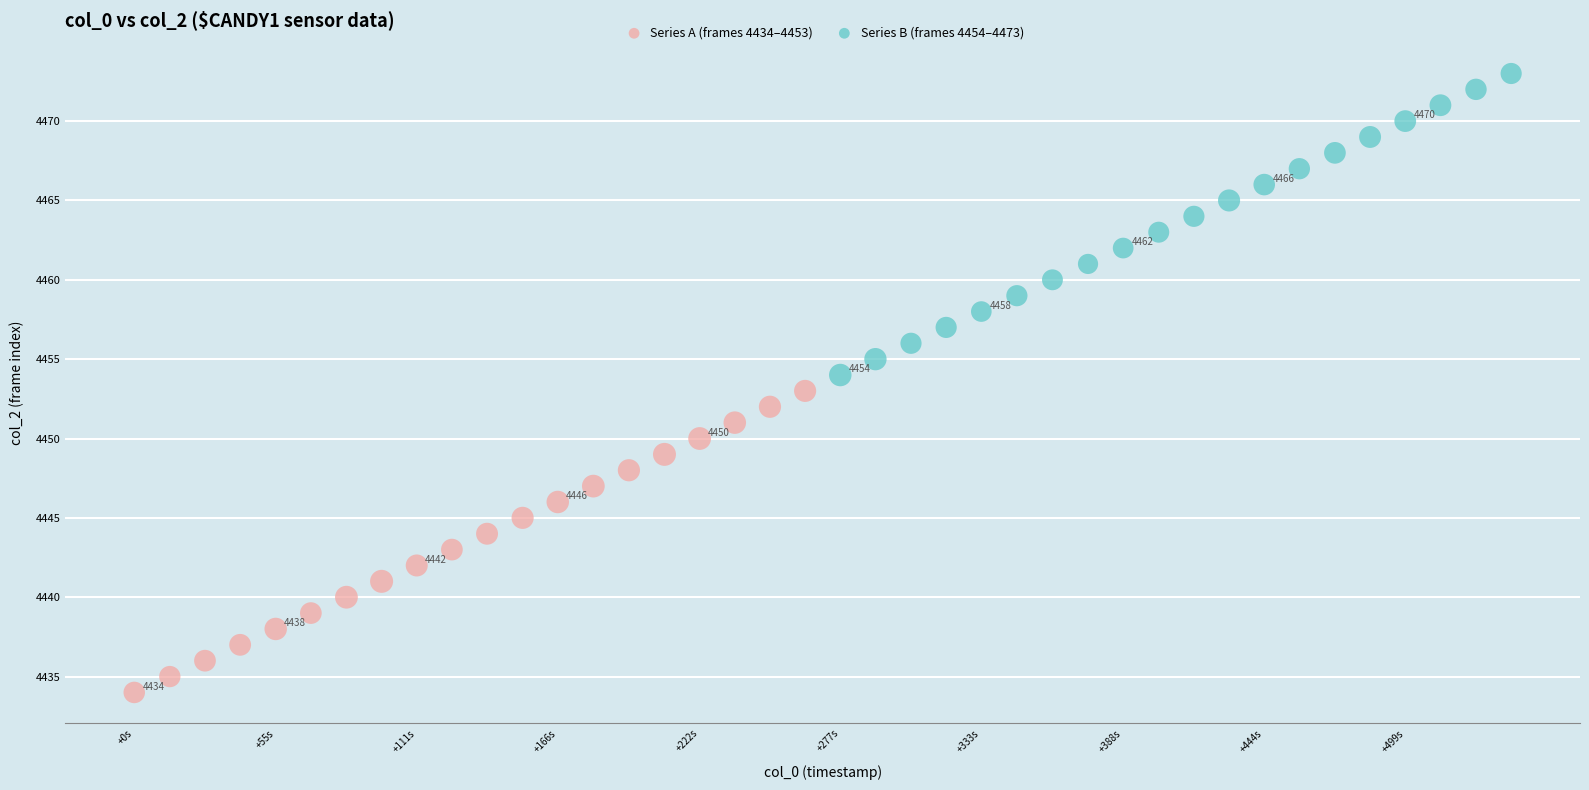

Which series reaches the maximum Y coordinate?

Series B (frames 4454–4473)